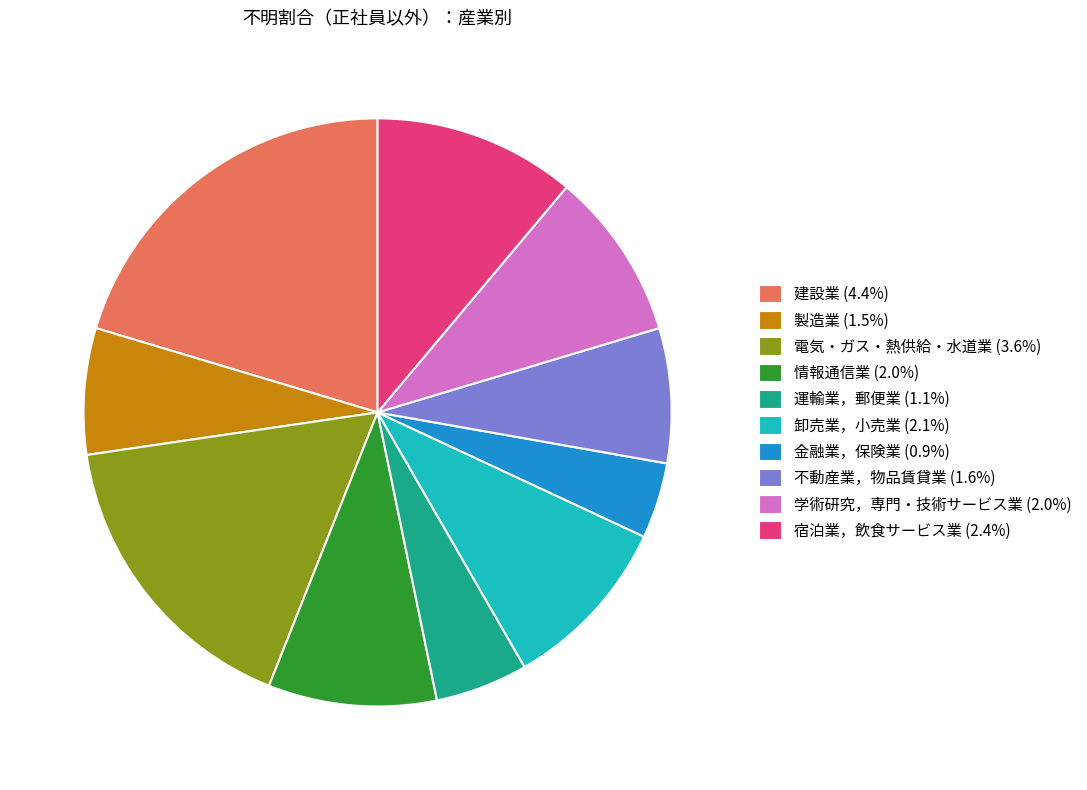

Combined, do 卸売業，小売業 (2.1%) and 不動産業，物品賃貸業 (1.6%) account for over 50%?

No